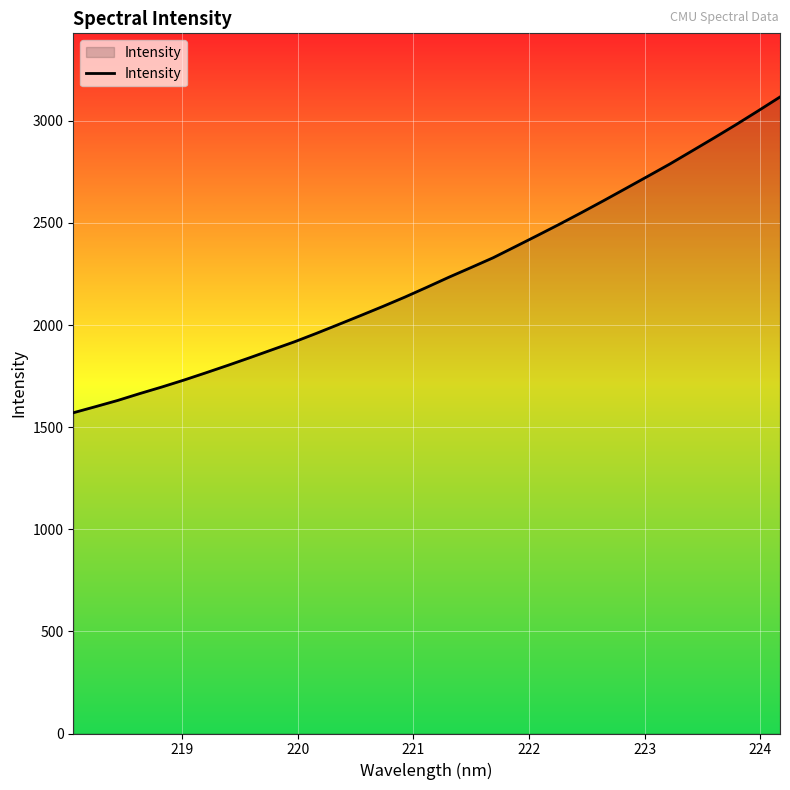

What is the minimum value shown in the chart?

1570.4